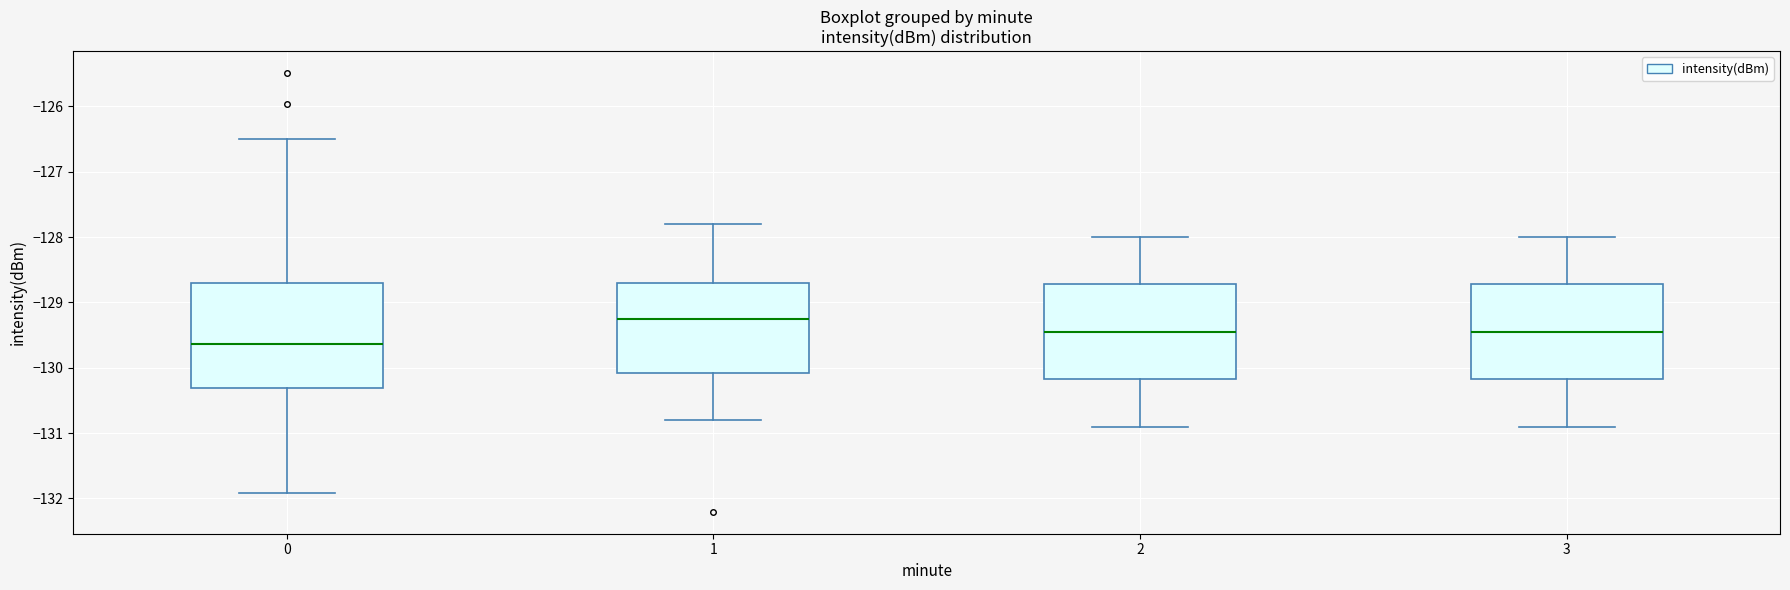

Where is the lower edge of the box at x = 1 on the y-axis? The values are not printed on the chart, so give them approximately, as read against the axis.

-130.1